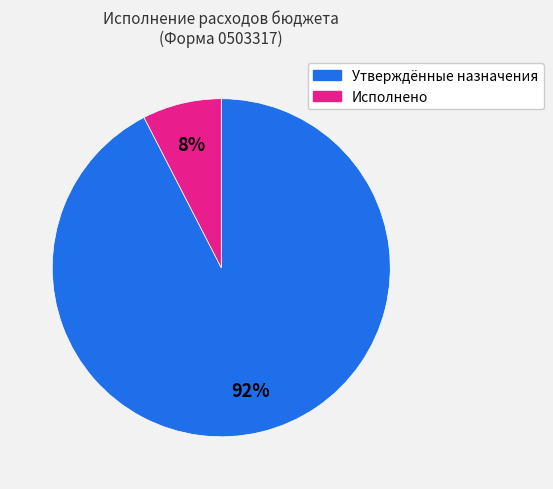

Rank the categories by value from highest to lowest.

Утверждённые назначения, Исполнено